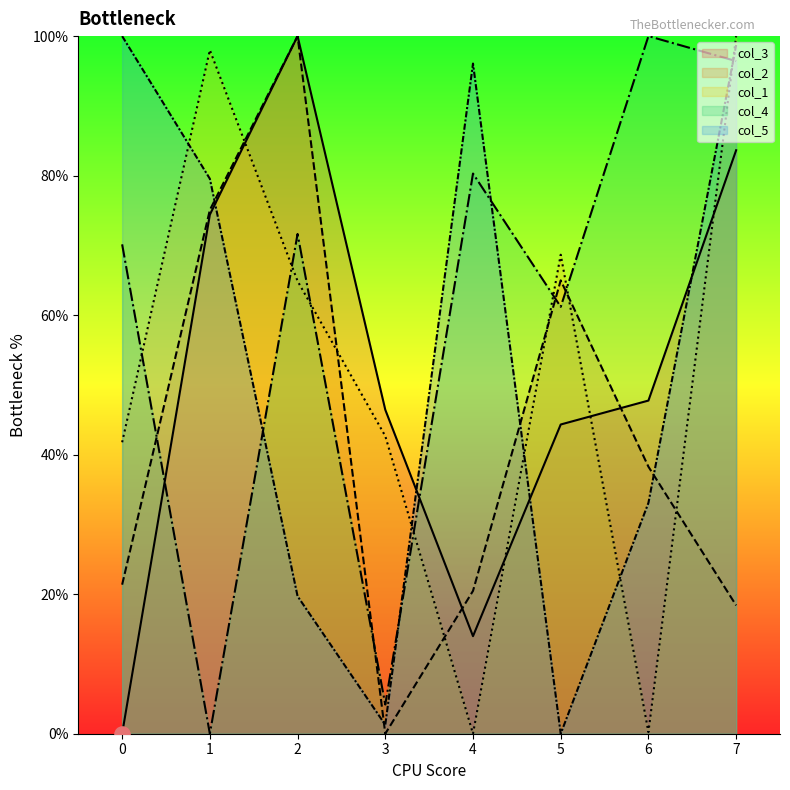

What is the total value across all series at 2?

356.2